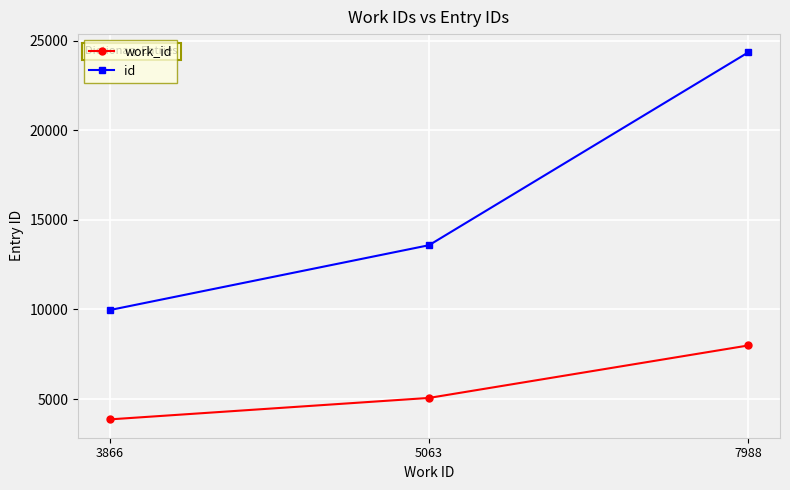

How many lines are shown in the chart?

2